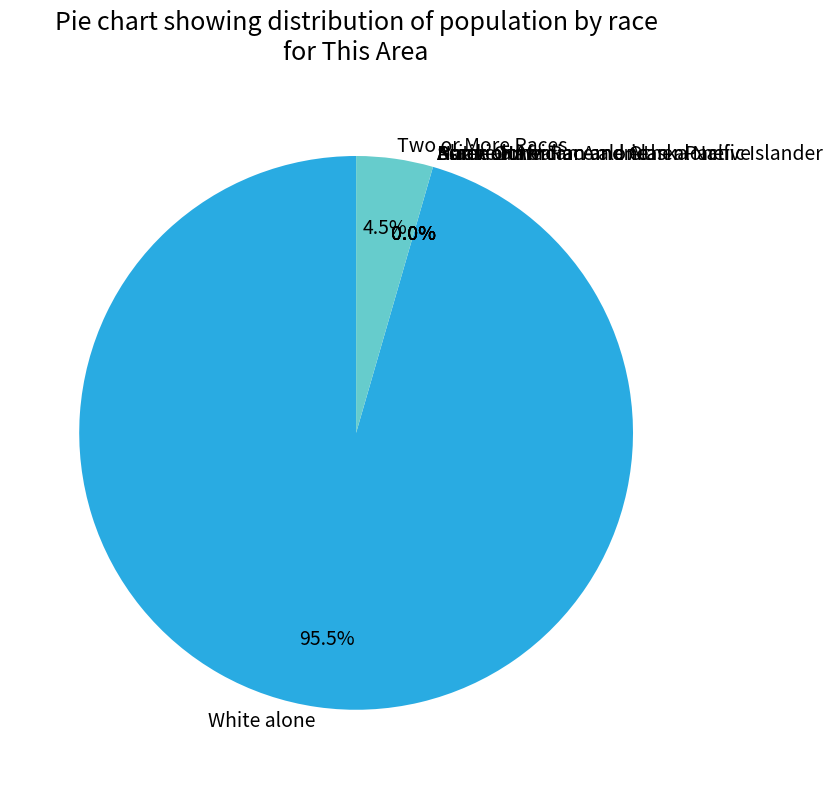

To the nearest percent, what is the difference between the American Indian and Alaska Native and Two or More Races slice percentages?

4%